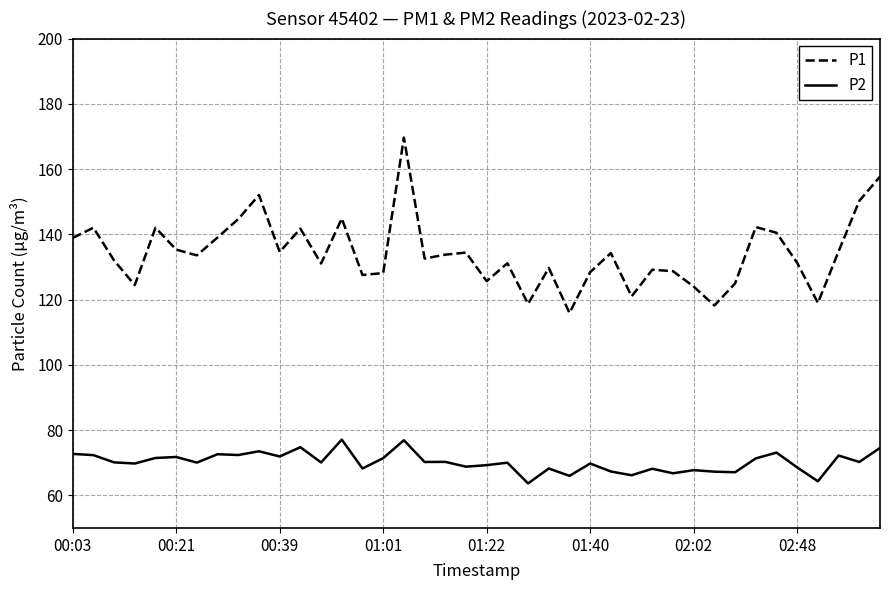

What is the difference between the second highest and minimum values in the P2 series?

13.2